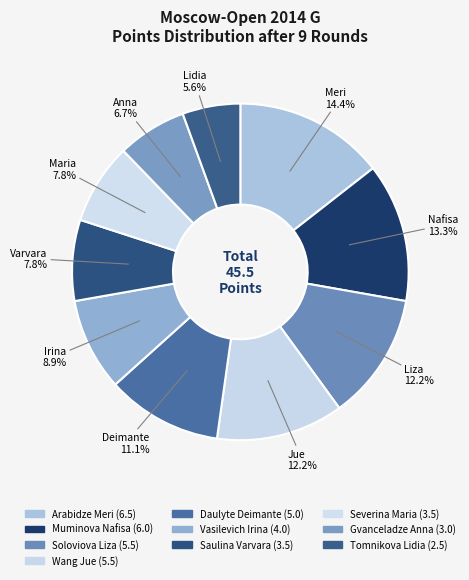

To the nearest percent, what is the difference between the Saulina Varvara and Muminova Nafisa slice percentages?

6%